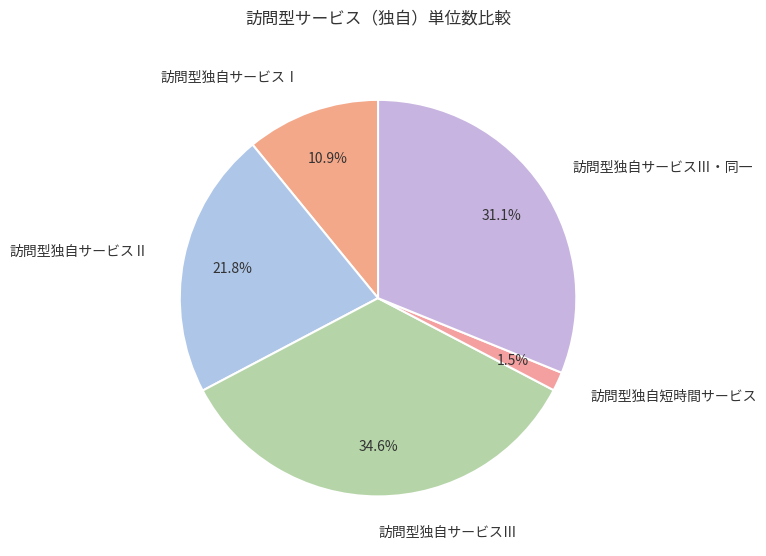

Is it true that 訪問型独自サービスⅡ is 22% of the pie?

True